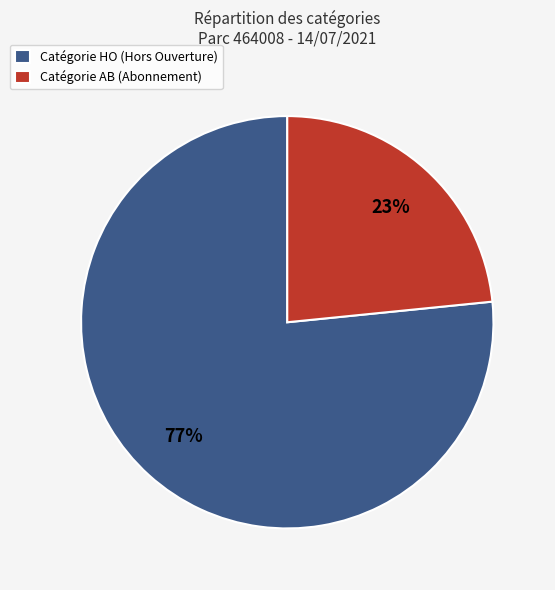

To the nearest percent, what percentage of the pie is Catégorie HO (Hors Ouverture)?

77%